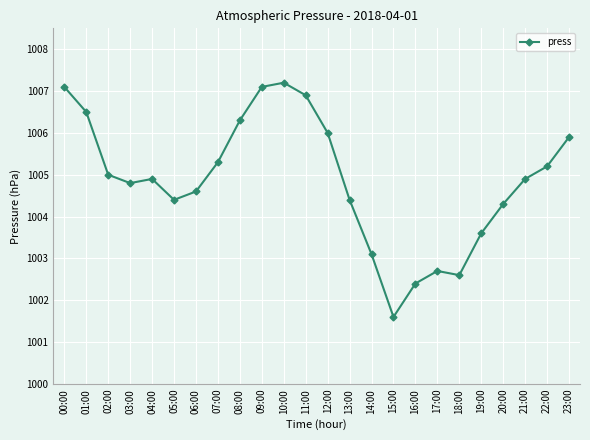

Which has a higher value, 05:00 or 07:00?

07:00